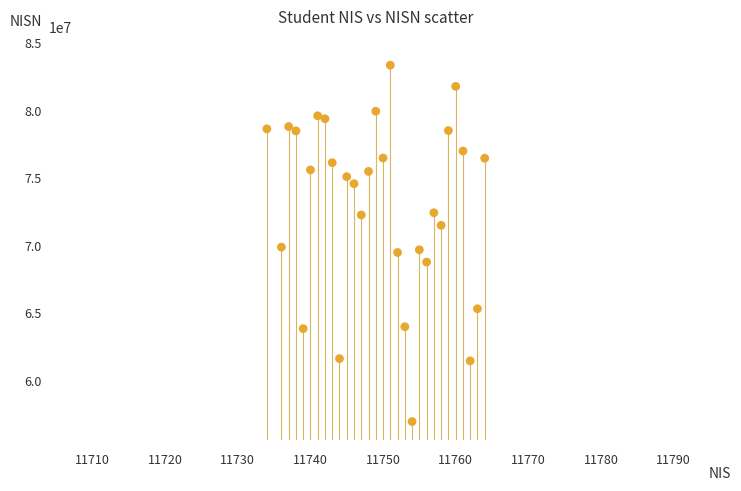

What is the range of X values (max minus min)?

30